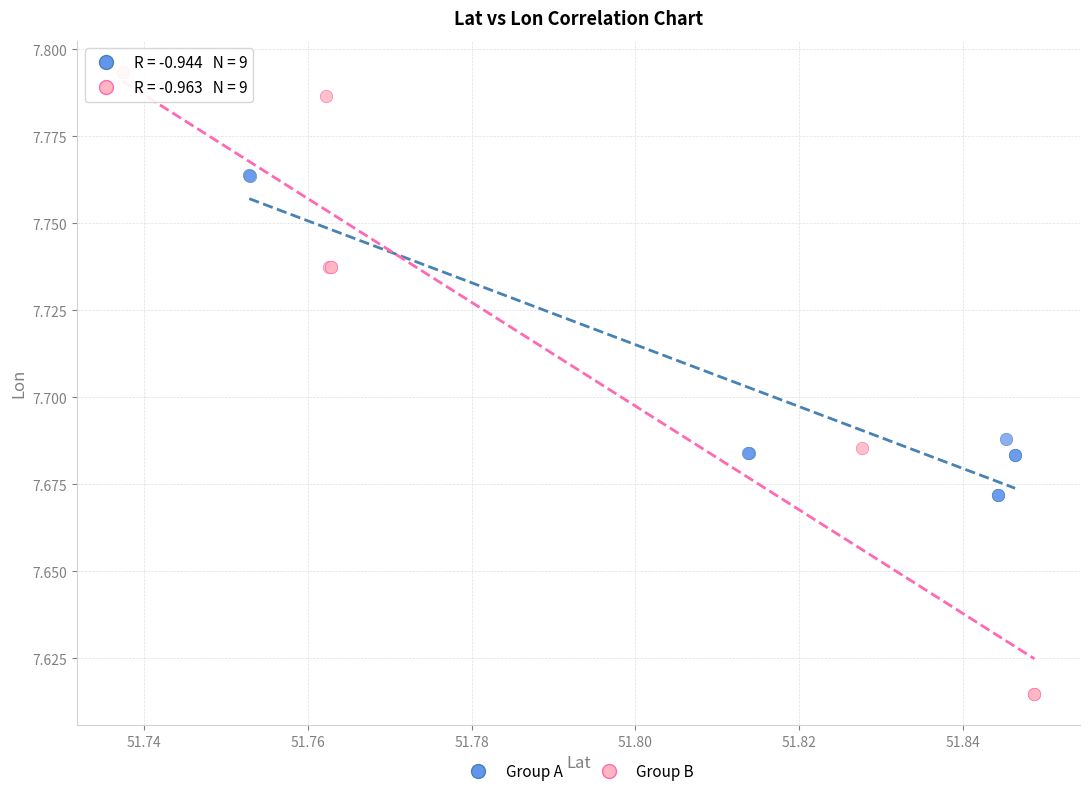

Which series reaches the maximum Y coordinate?

Group B